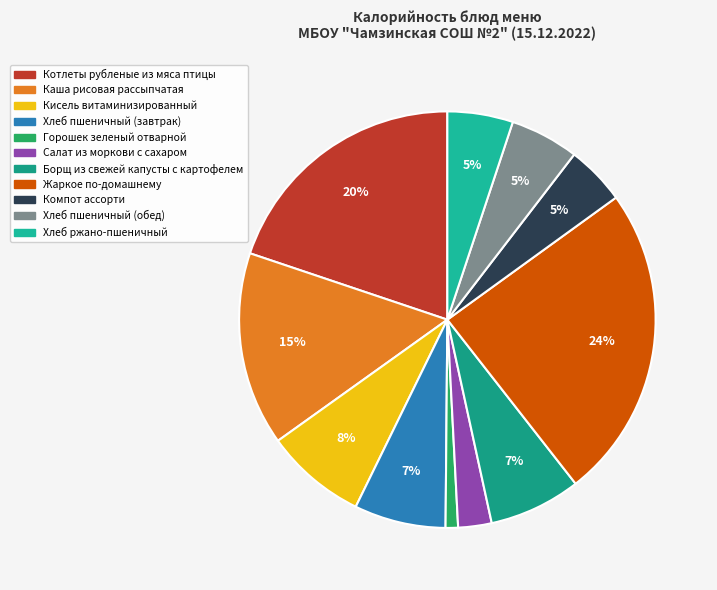

How many slices are in this pie chart?

11